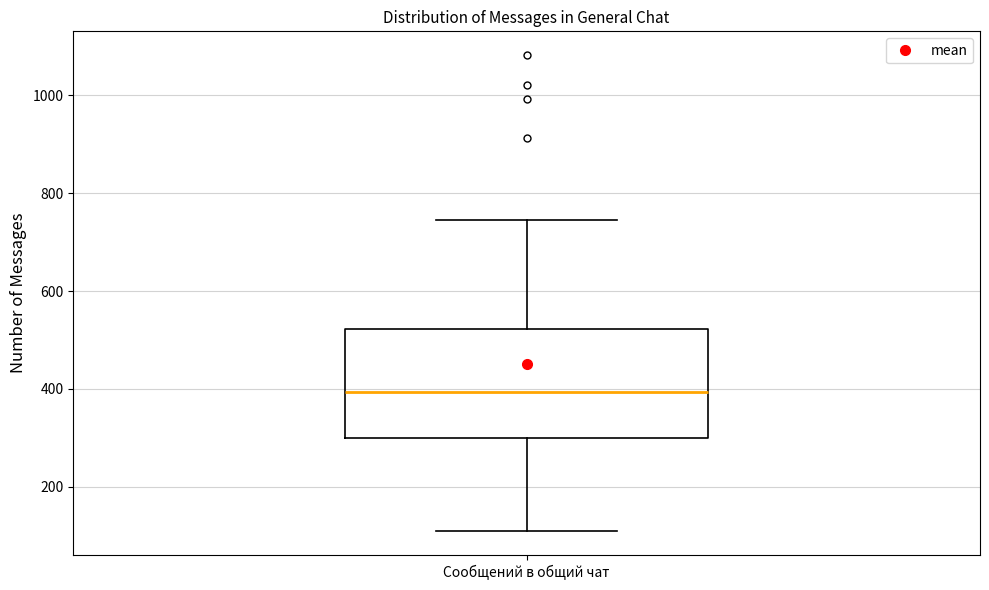

Where is the upper edge of the box for Сообщений в общий чат on the y-axis? The values are not printed on the chart, so give them approximately, as read against the axis.

520